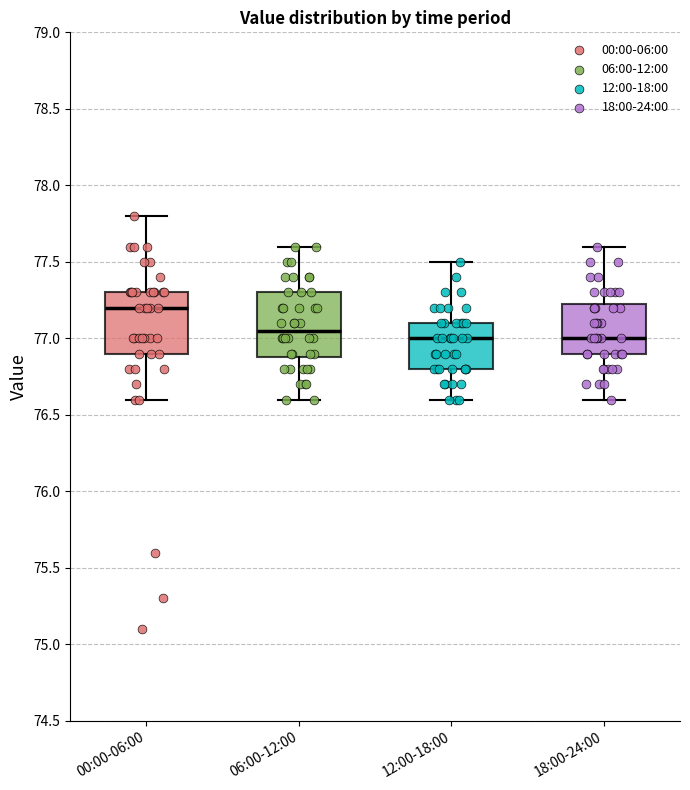

Reading left to right, read every box against the y-axis: the position of its median line, the range the box covers, and the ends of its whiskers. The values are not printed on the chart, so give them approximately, as read against the axis.

00:00-06:00: median 77.20, box 76.90 to 77.30, whiskers 76.60 to 77.80
06:00-12:00: median 77.05, box 76.90 to 77.30, whiskers 76.60 to 77.60
12:00-18:00: median 77.00, box 76.80 to 77.10, whiskers 76.60 to 77.50
18:00-24:00: median 77.00, box 76.90 to 77.25, whiskers 76.60 to 77.60